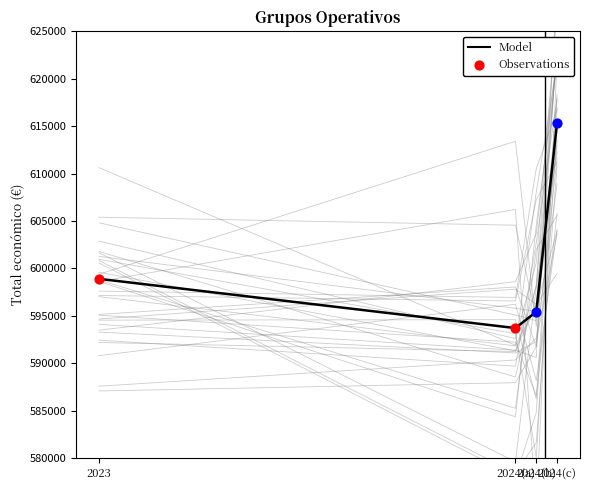

In Model, how many points are lower than both neighbors (excluding endpoints)?

1